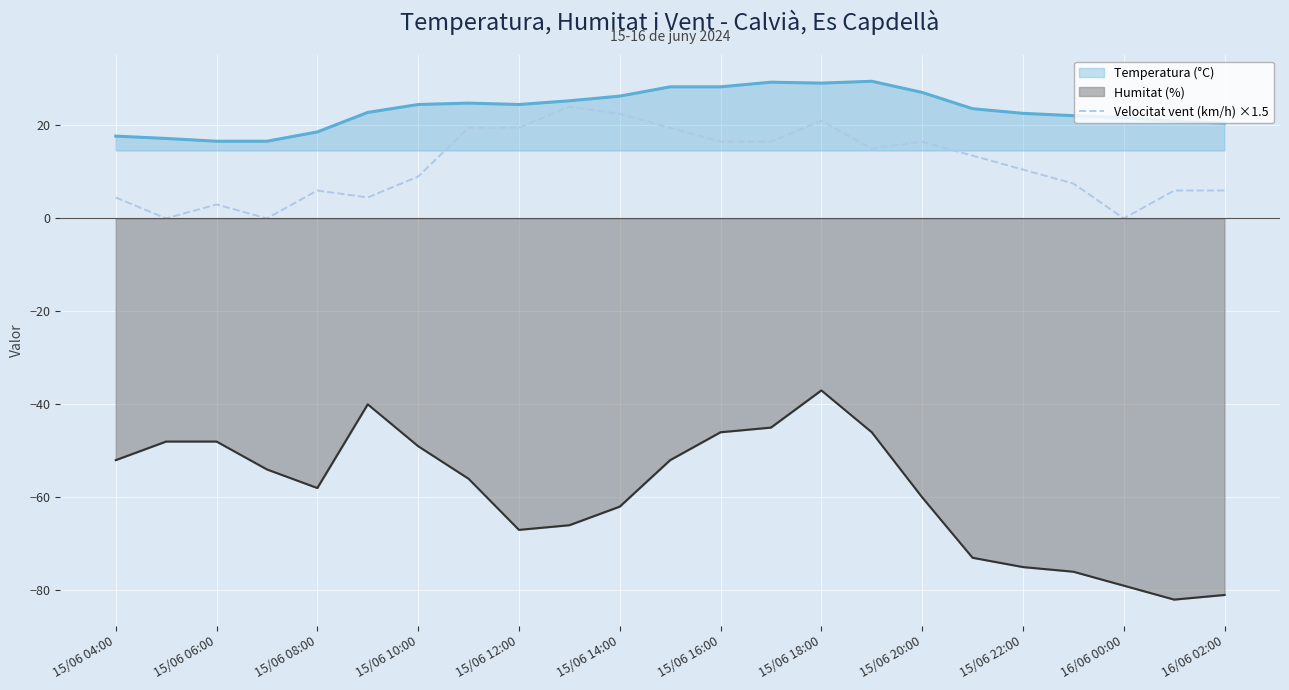

What is the maximum value for Temperatura (°C)?

29.5